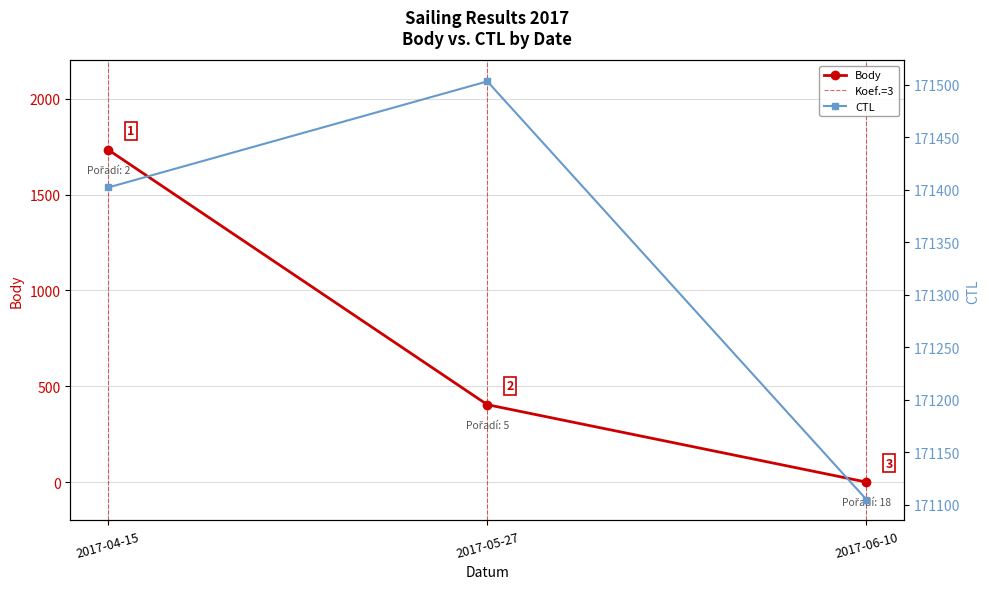

The value of Body at 2017-05-27 is 636. True or false?

False